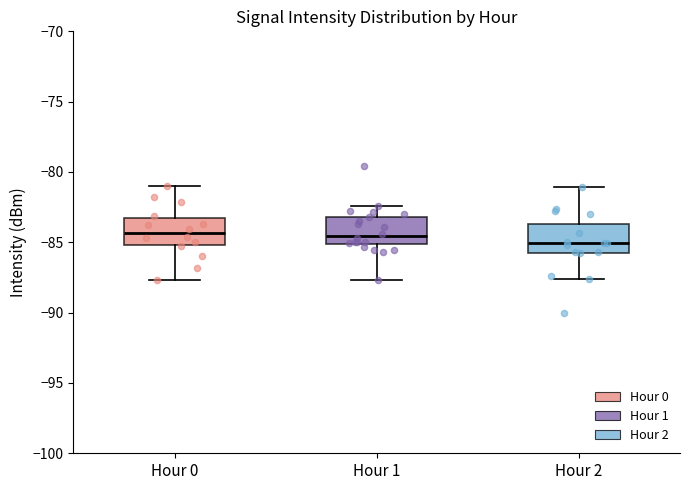

Where is the upper edge of the box for Hour 1 on the y-axis? The values are not printed on the chart, so give them approximately, as read against the axis.

-83.0